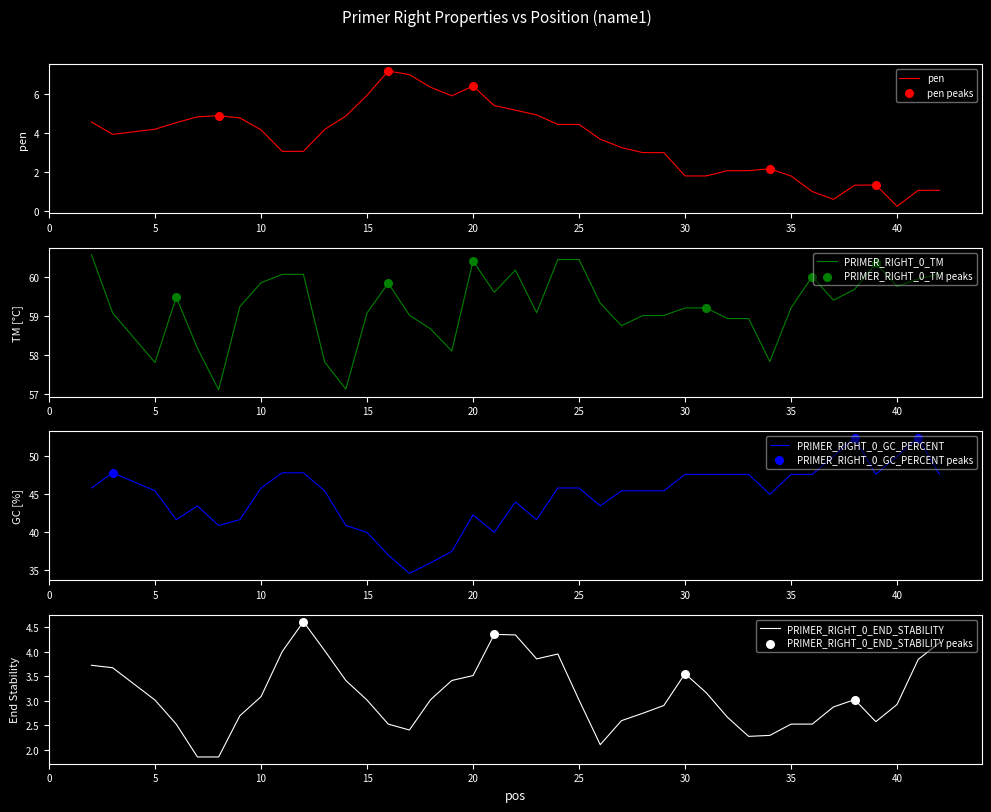

Which series has the largest total across all categories?

PRIMER_RIGHT_0_TM